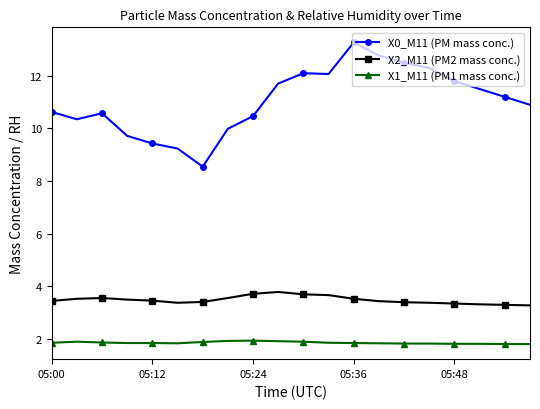

True or false: X1_M11 (PM1 mass conc.) and X0_M11 (PM mass conc.) cross at least once.

False